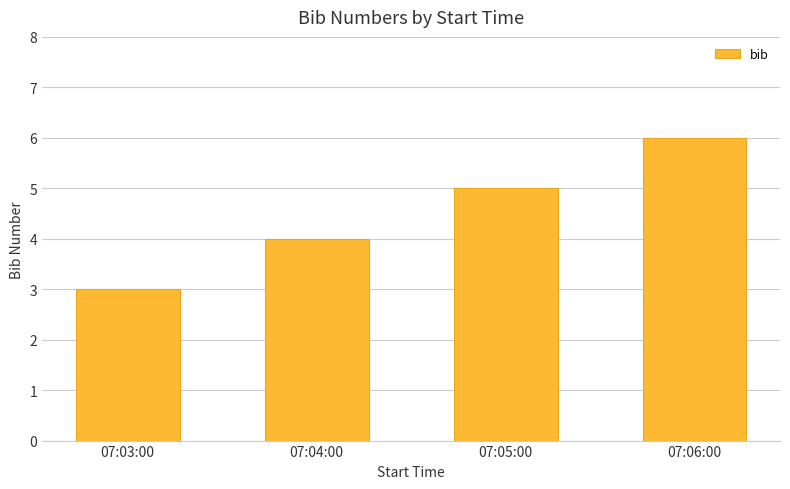

What is the sum of all values?

18